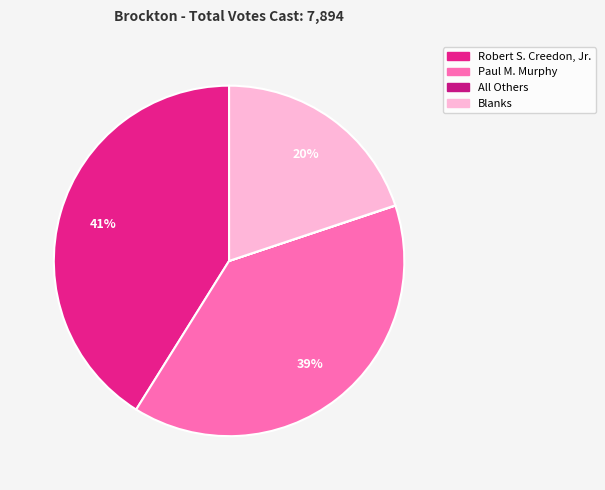

Rank the categories by value from highest to lowest.

Robert S. Creedon, Jr., Paul M. Murphy, Blanks, All Others